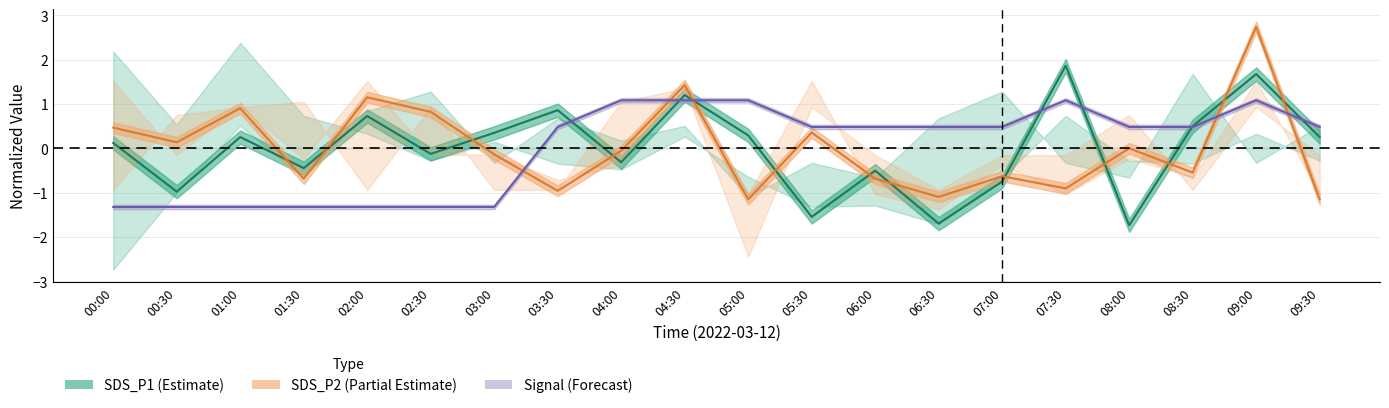

What is the label of the 16th point from the left?

07:30